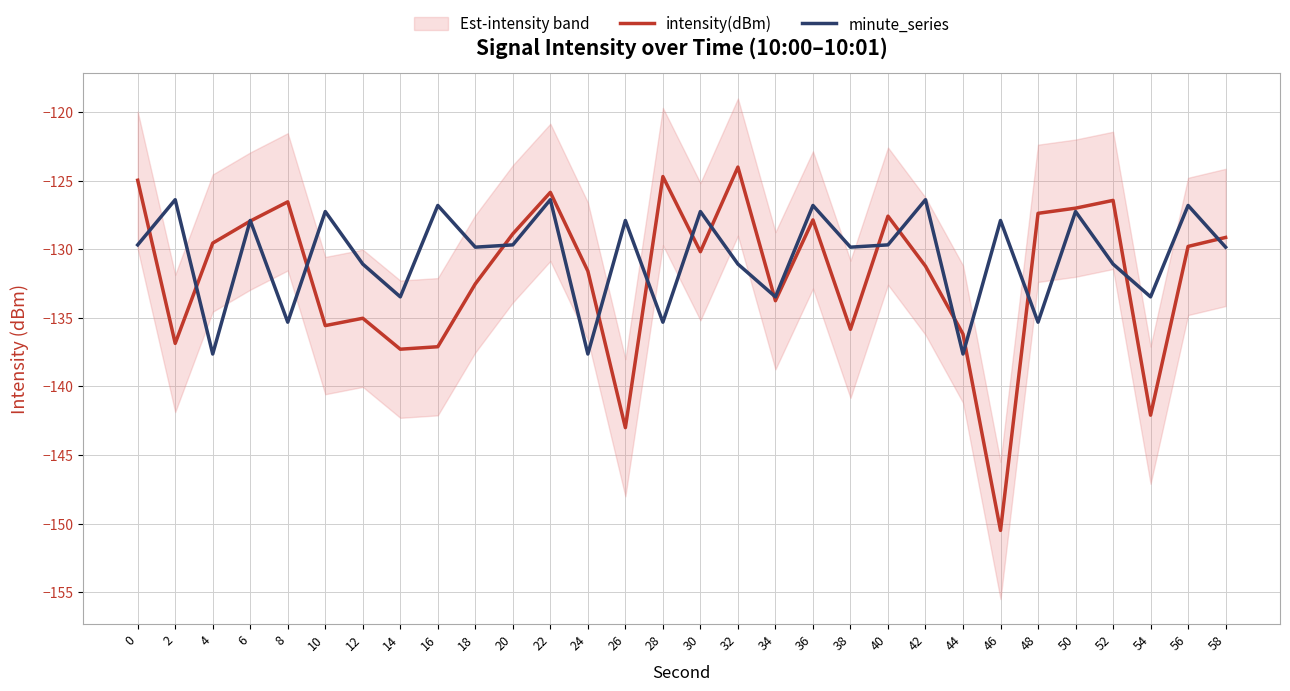

List the series in order of their peak value, lowest first.

minute_series, intensity(dBm)